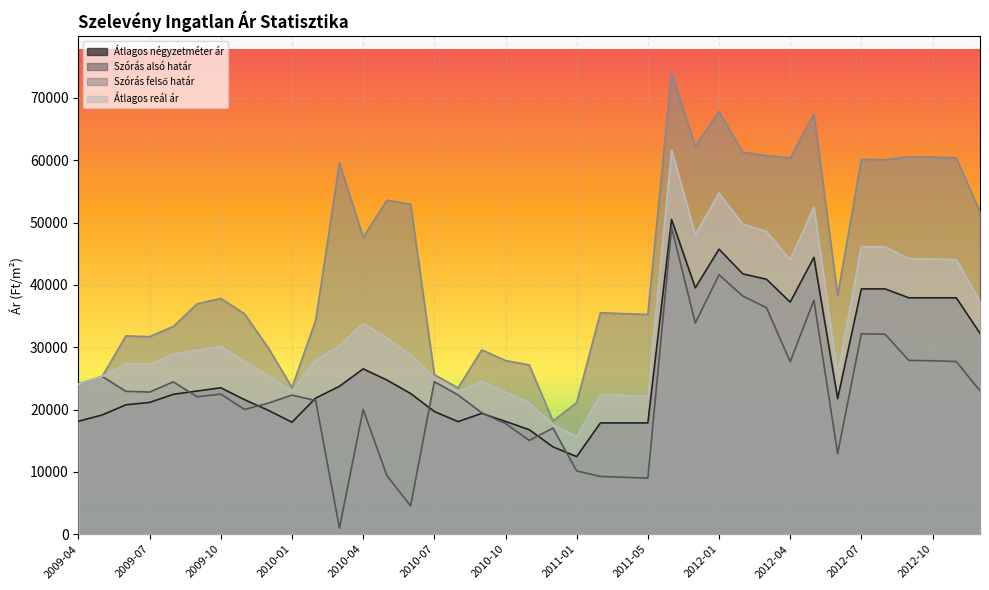

In Szórás felső határ, how many points are higher than both neighbors (excluding endpoints)?

11